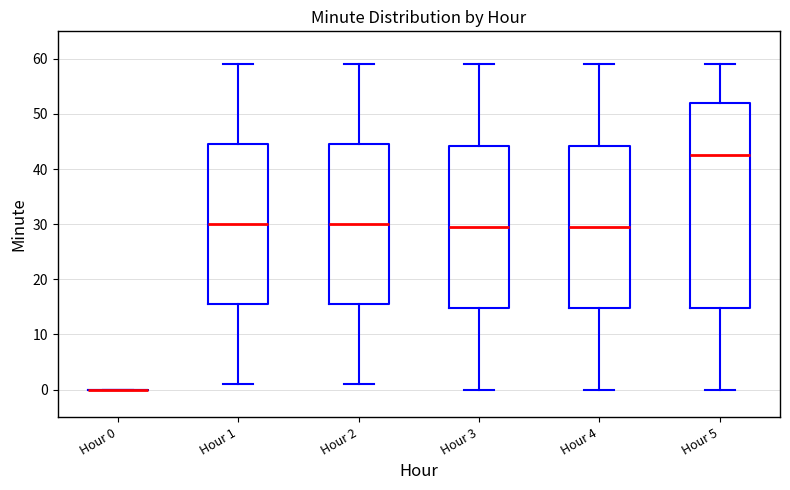

Which box is the tallest, from its lower edge to its upper edge?

Hour 5